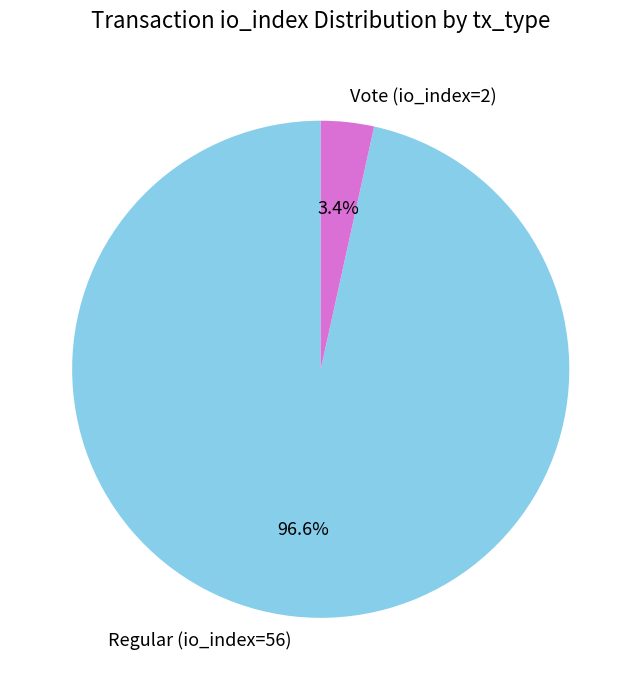

To the nearest percent, what portion does Regular (io_index=56) represent?

97%